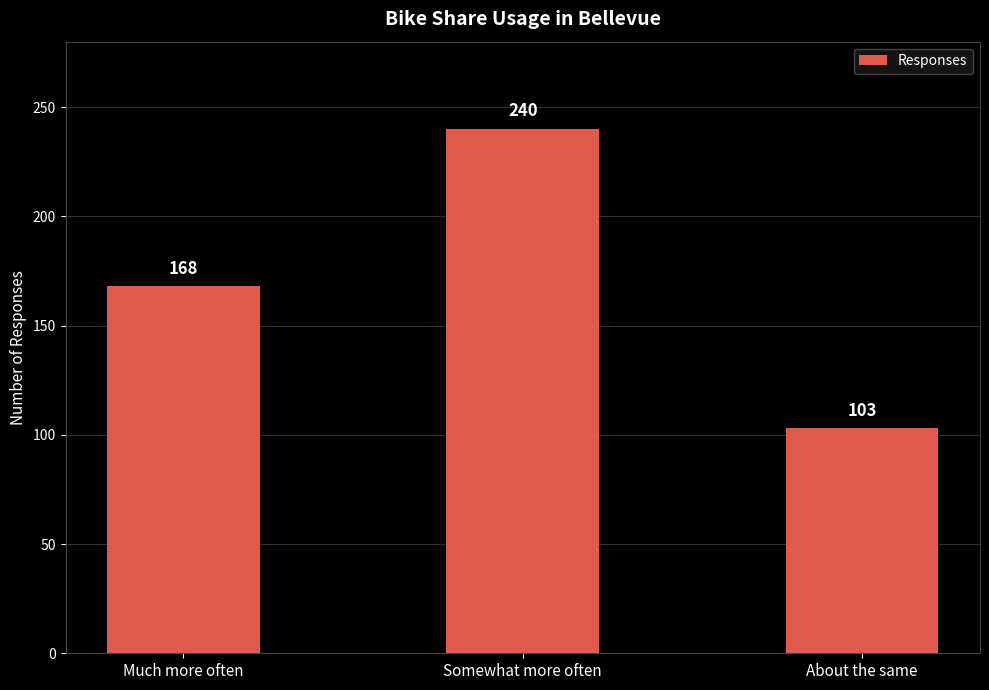

What is the greatest value displayed?

240